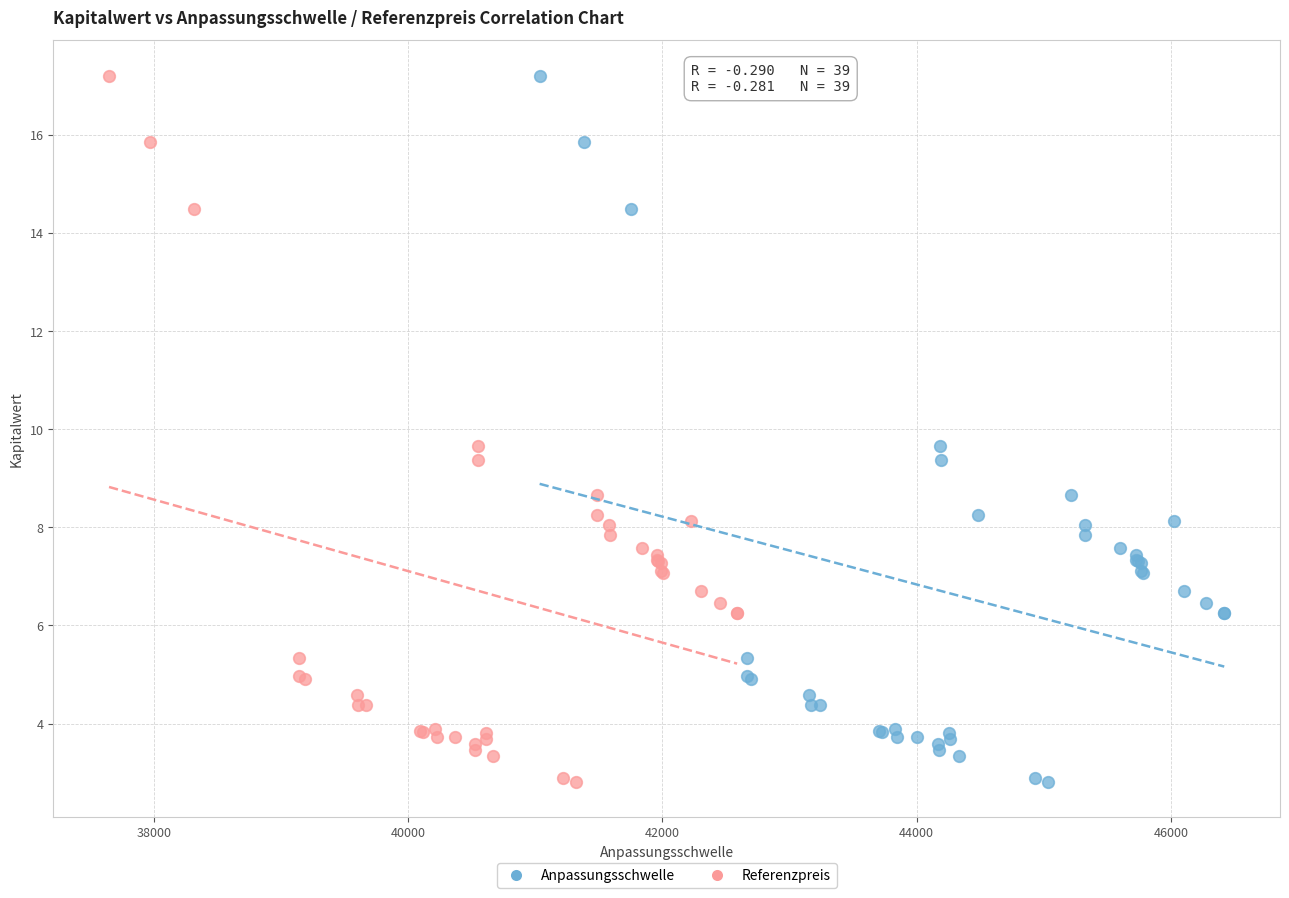

What are all the series names shown in the legend?

Anpassungsschwelle, Referenzpreis